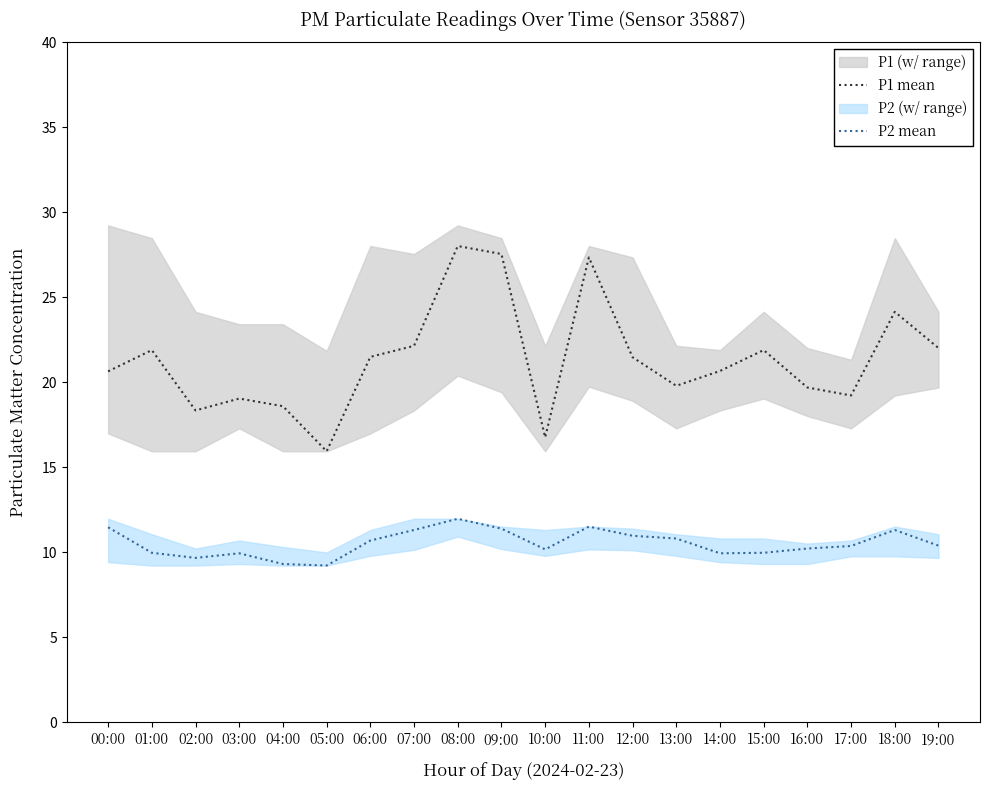

What is the difference between the second highest and minimum values in the P2 mean series?

2.3